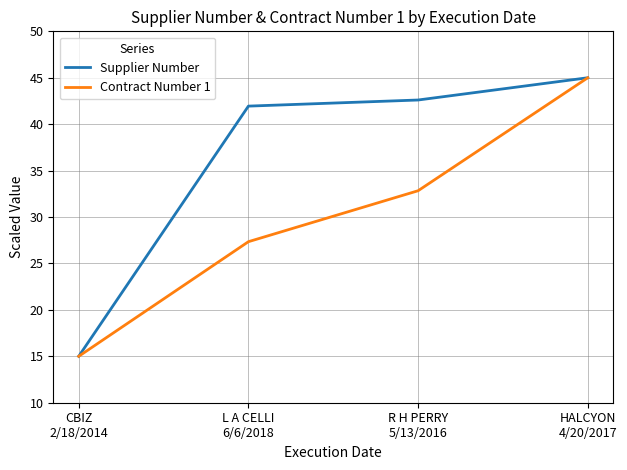

What are all the series names shown in the legend?

Supplier Number, Contract Number 1